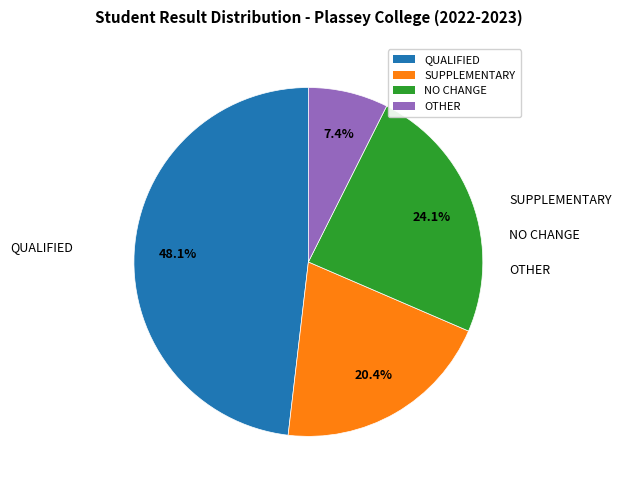

Which category has the smallest portion of the pie?

OTHER